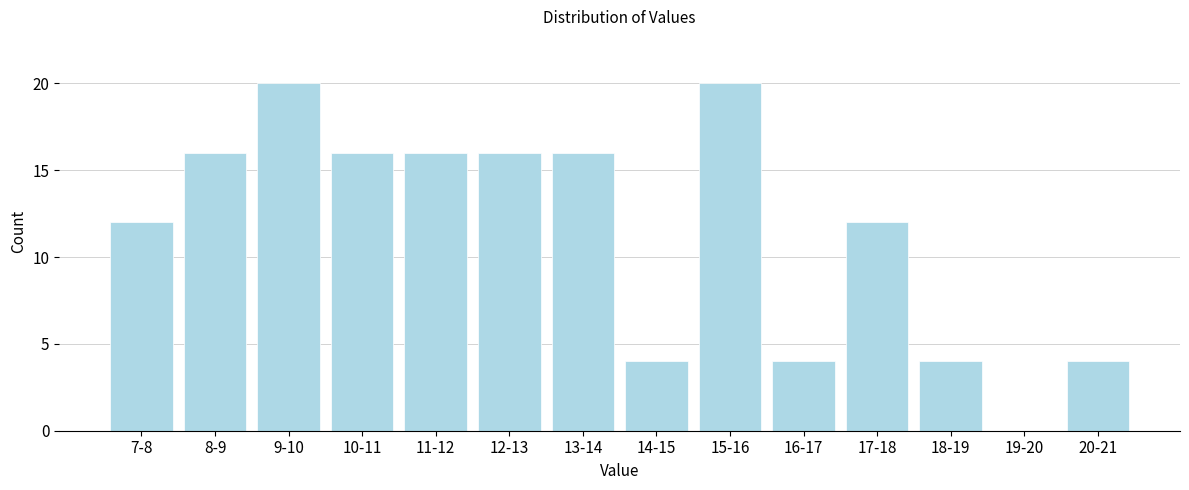

Reading right to left, what are all the values shown in this chart?

20-21=4	19-20=0	18-19=4	17-18=12	16-17=4	15-16=20	14-15=4	13-14=16	12-13=16	11-12=16	10-11=16	9-10=20	8-9=16	7-8=12